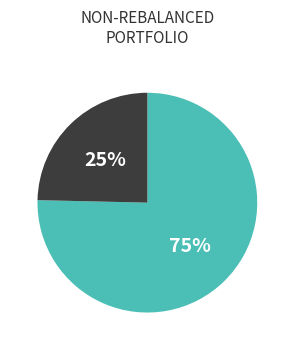

Does any single category account for the majority?

Yes